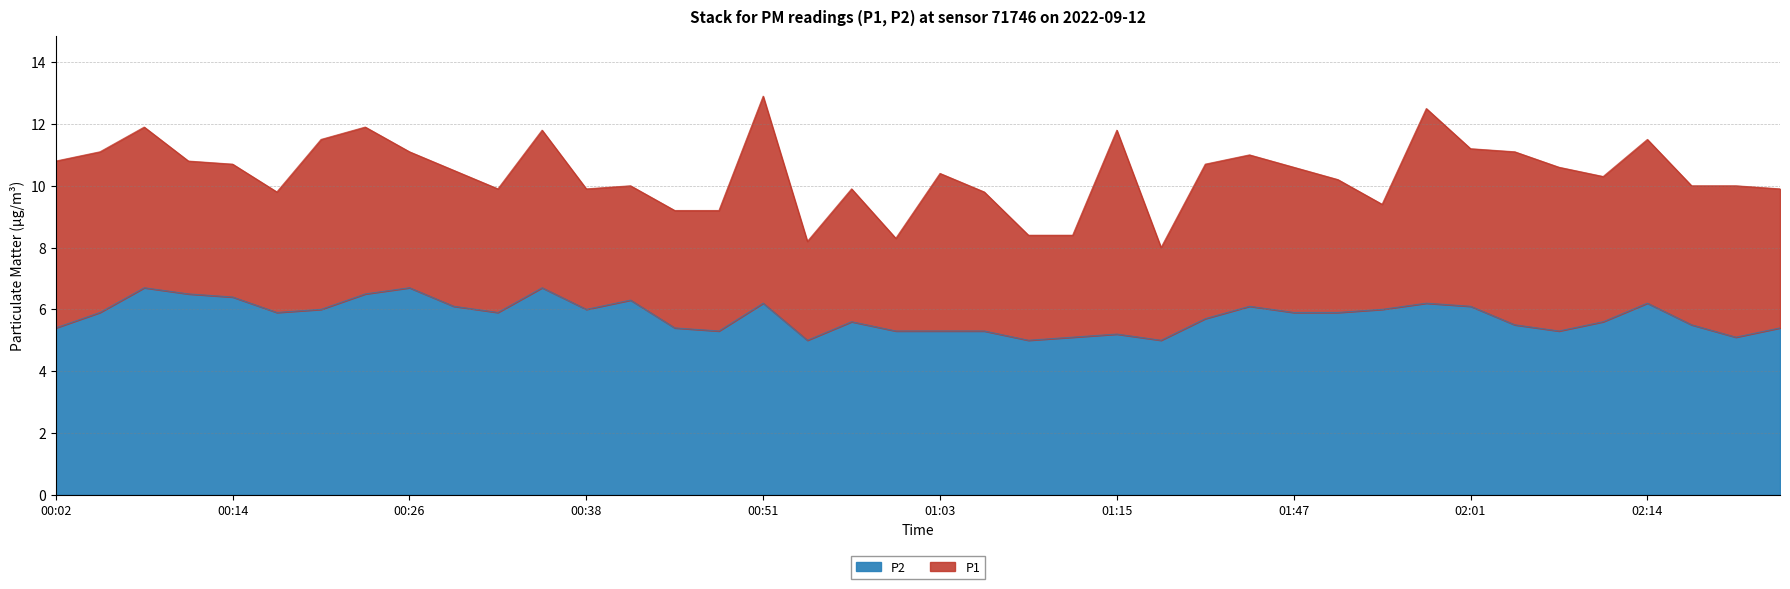

How many lines are shown in the chart?

2